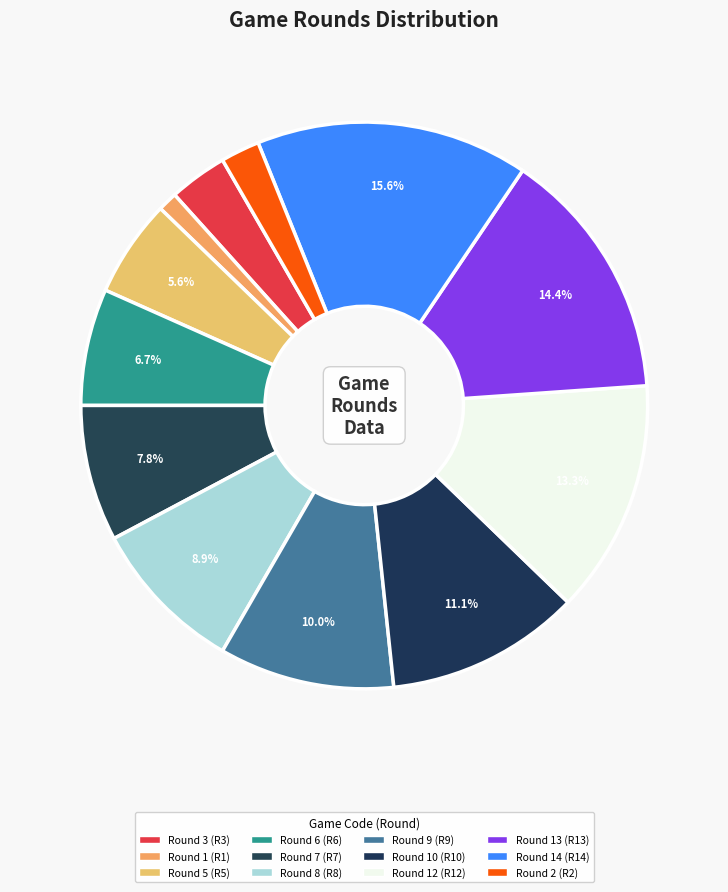

How many slices are in this pie chart?

12